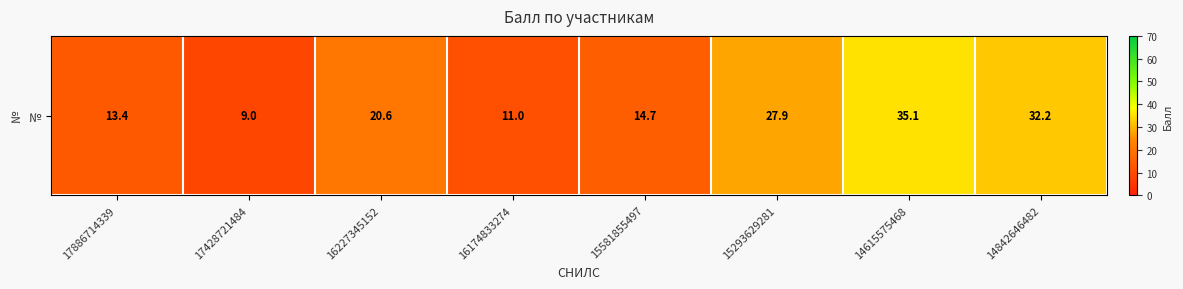

What is the sum of all values?

163.9